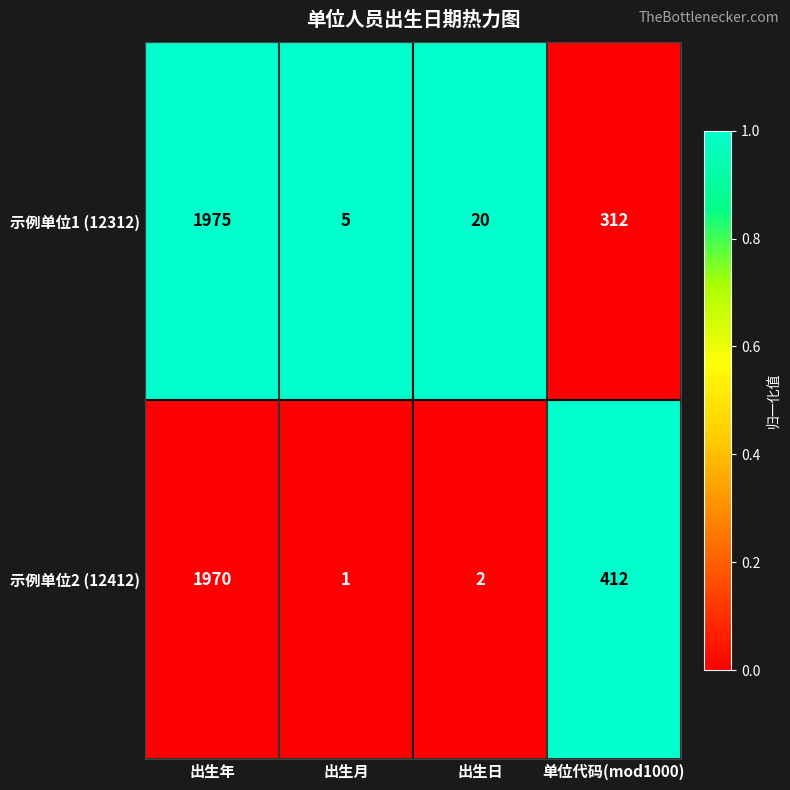

At which category does the chart reach its minimum across all series?

出生月